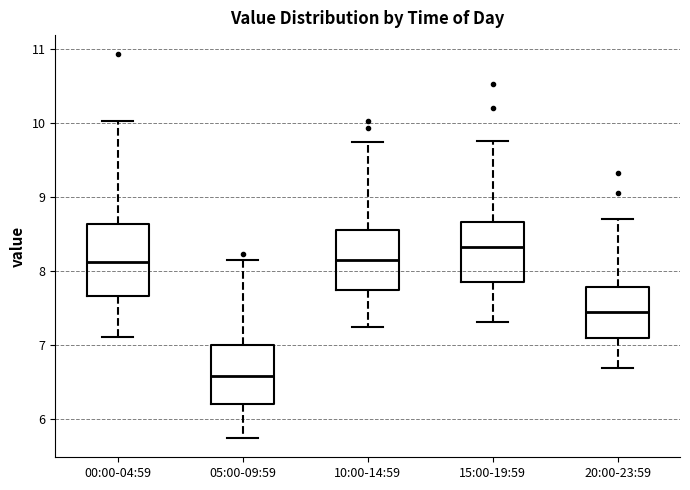

Where is the upper edge of the box for 00:00-04:59 on the y-axis? The values are not printed on the chart, so give them approximately, as read against the axis.

8.6